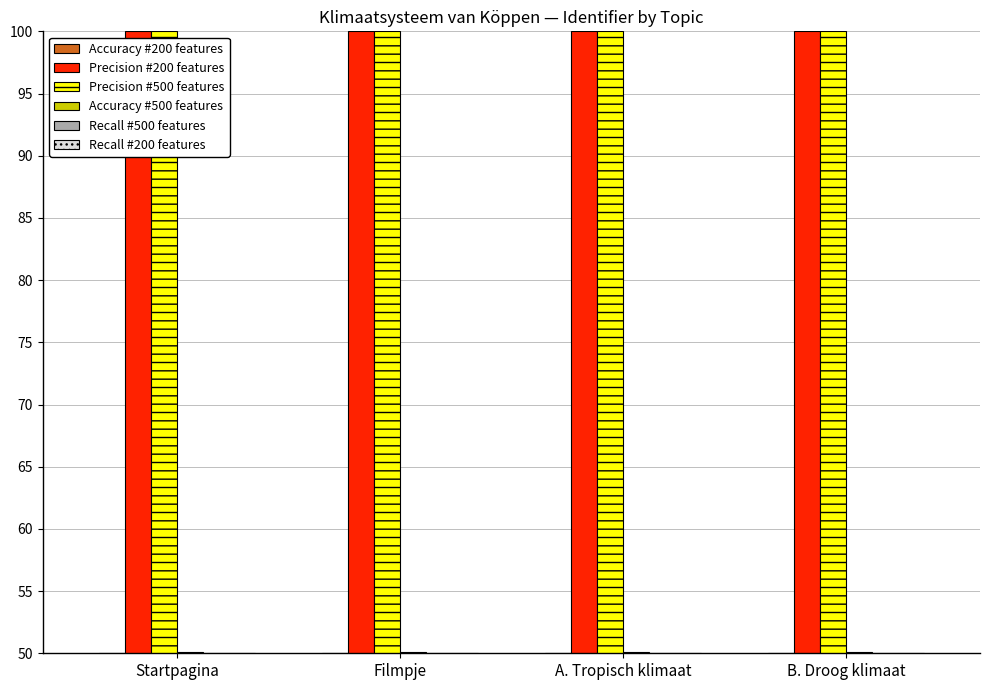

The value of Recall #200 features at Filmpje is 50.0. True or false?

True